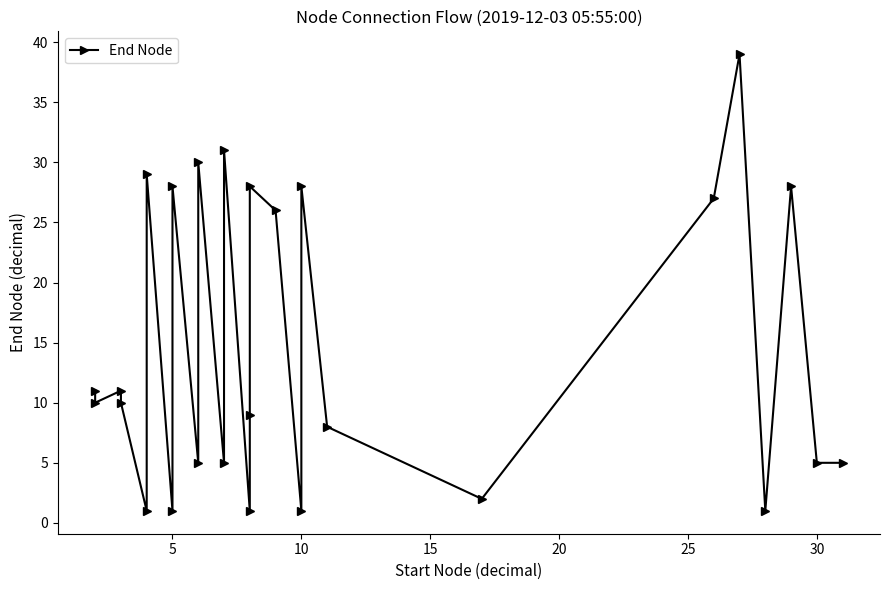

What is the difference between the second highest and minimum values?

30